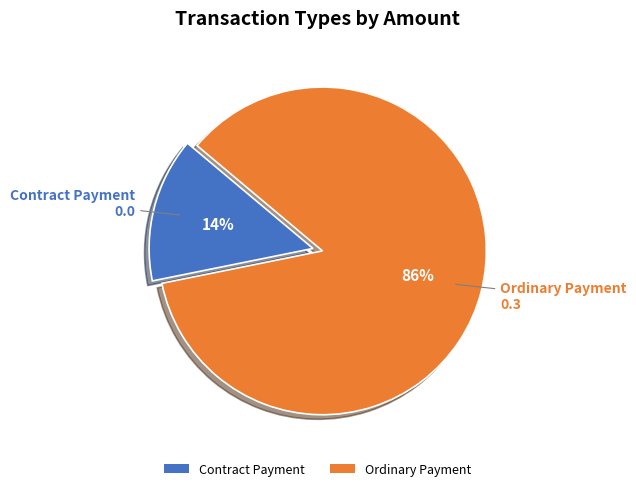

What is the largest slice in the pie chart?

Ordinary Payment